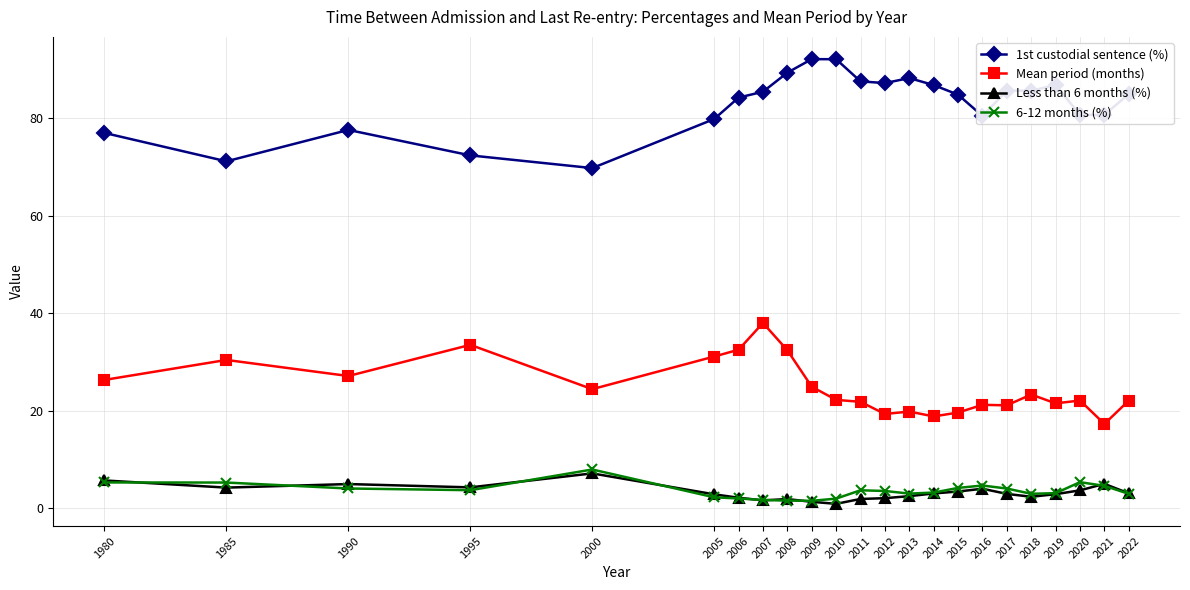

Which category has the highest value in the Mean period (months) series?

2007